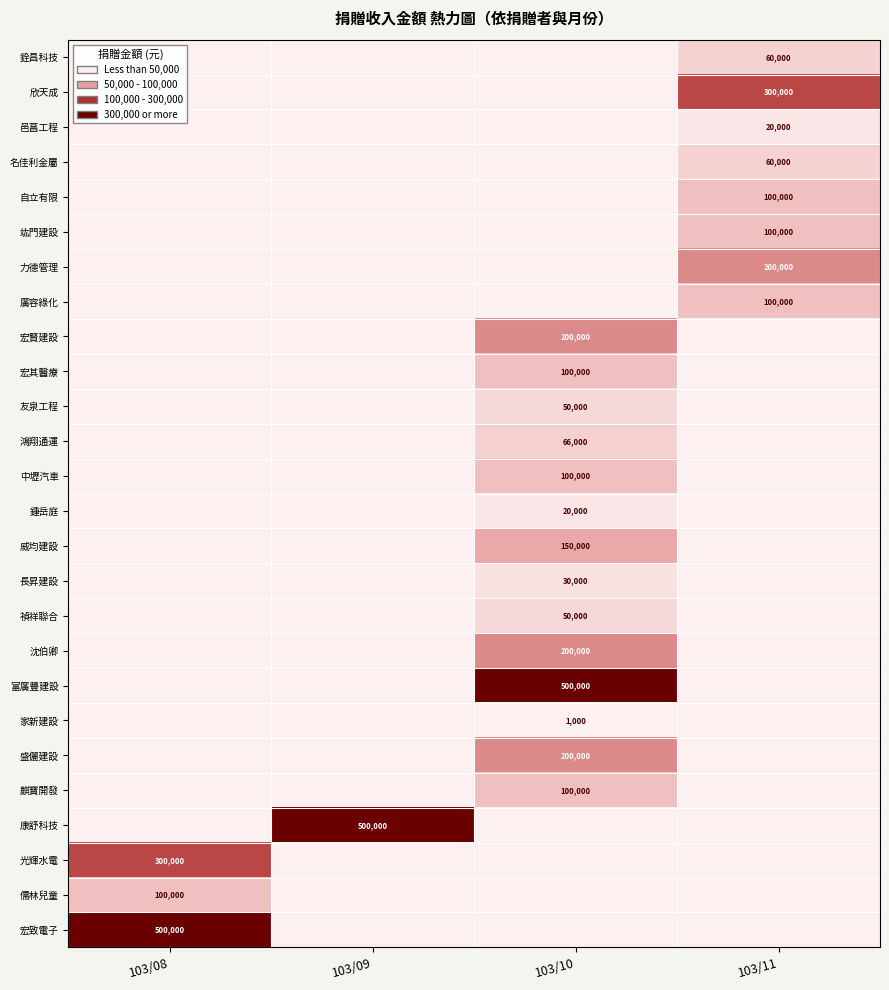

The value of 自立有限 at 103/11 is 100000. True or false?

True